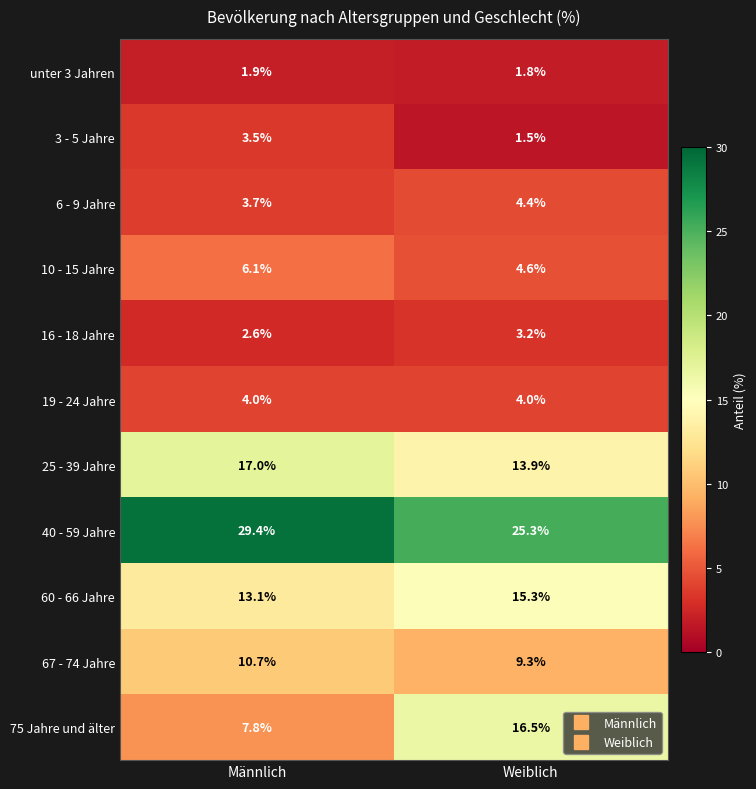

Reading left to right, list all the values displayed in this chart.

unter 3 Jahren: Männlich=1.9	Weiblich=1.8
3 - 5 Jahre: Männlich=3.5	Weiblich=1.5
6 - 9 Jahre: Männlich=3.7	Weiblich=4.4
10 - 15 Jahre: Männlich=6.1	Weiblich=4.6
16 - 18 Jahre: Männlich=2.6	Weiblich=3.2
19 - 24 Jahre: Männlich=4.0	Weiblich=4.0
25 - 39 Jahre: Männlich=17.0	Weiblich=13.9
40 - 59 Jahre: Männlich=29.4	Weiblich=25.3
60 - 66 Jahre: Männlich=13.1	Weiblich=15.3
67 - 74 Jahre: Männlich=10.7	Weiblich=9.3
75 Jahre und älter: Männlich=7.8	Weiblich=16.5